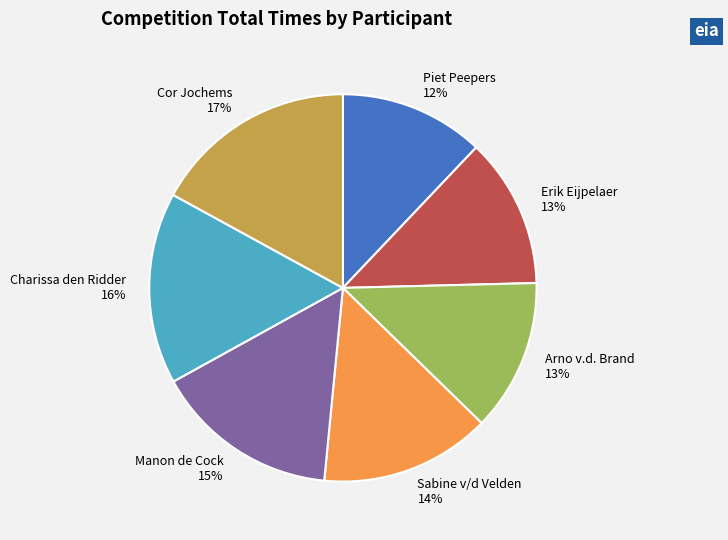

Do Piet Peepers 12% and Manon de Cock 15% together represent more than half of the pie?

No